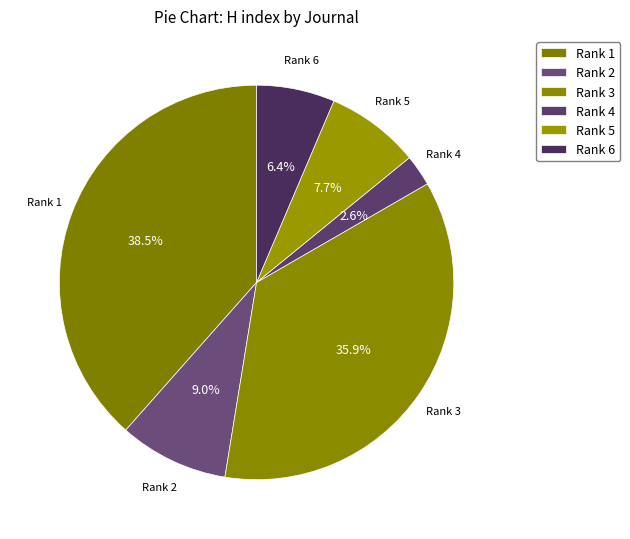

Count the number of slices in the pie.

6